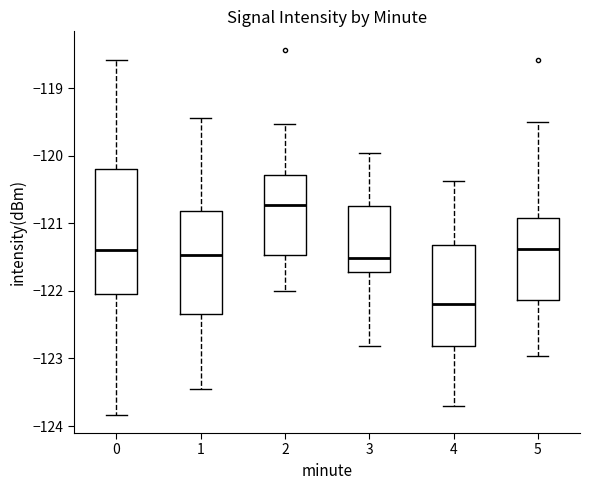

Reading left to right, transcribe this box plot: for each box, give where its median line is, the range the box spans, and where its two whiskers end, as read against the y-axis. The values are not printed on the chart, so give them approximately, as read against the axis.

0: median -121.4, box -122.1 to -120.2, whiskers -123.8 to -118.6
1: median -121.5, box -122.3 to -120.8, whiskers -123.5 to -119.4
2: median -120.7, box -121.5 to -120.3, whiskers -122.0 to -119.5
3: median -121.5, box -121.7 to -120.7, whiskers -122.8 to -120.0
4: median -122.2, box -122.8 to -121.3, whiskers -123.7 to -120.4
5: median -121.4, box -122.1 to -120.9, whiskers -123.0 to -119.5